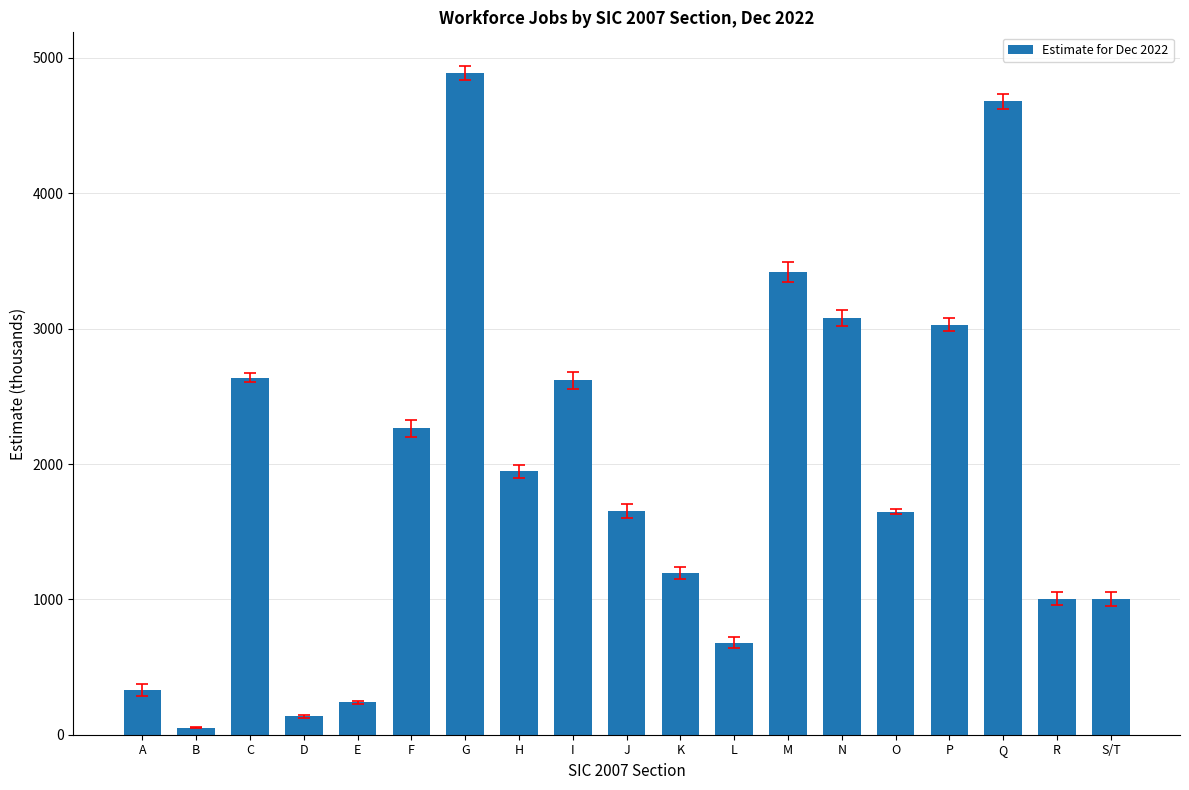

What is the label of the 11th bar from the right?

I